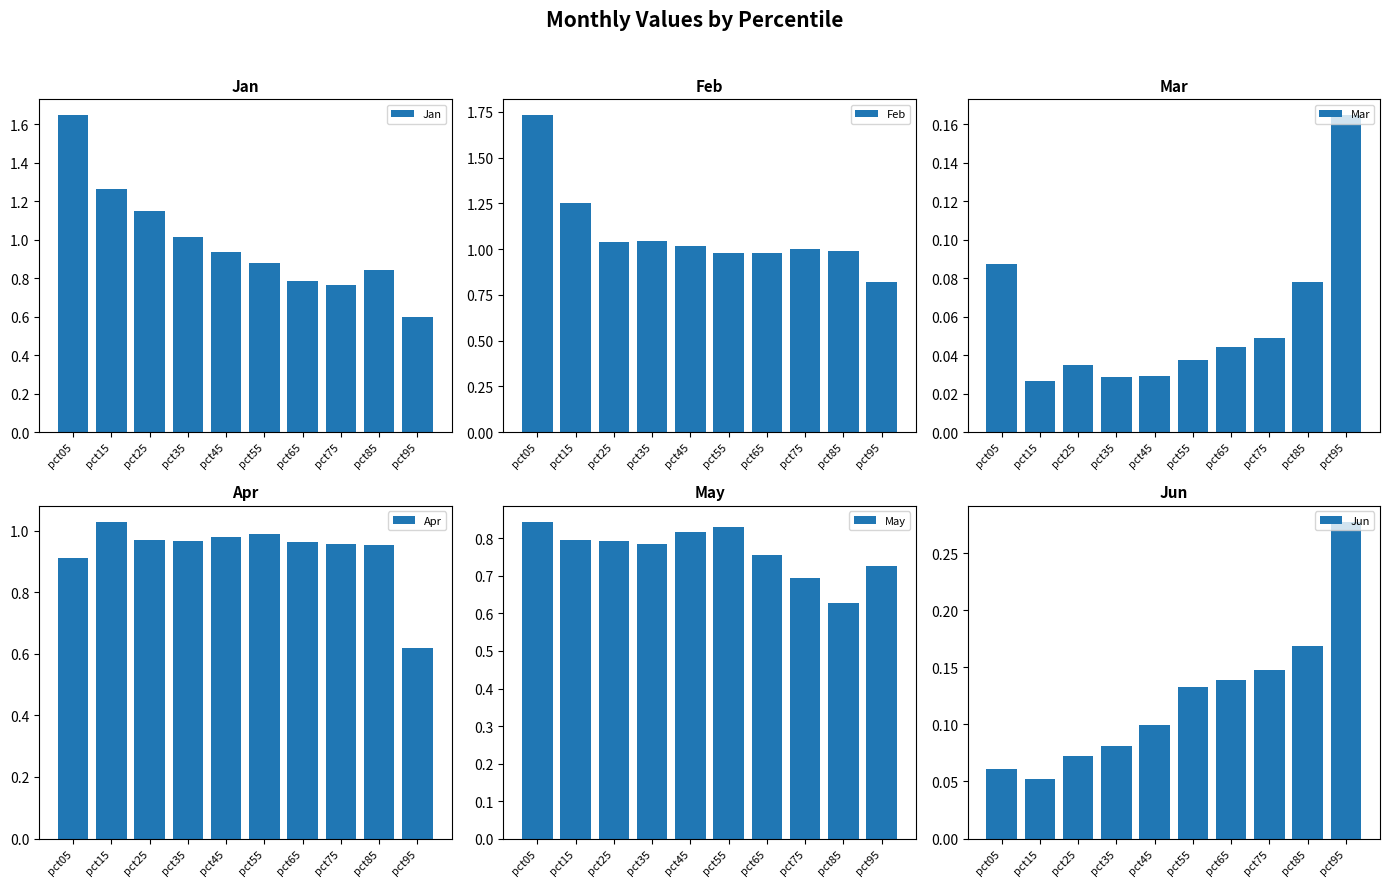

What is the sum of the Jun values at pct55 and pct75?

0.3